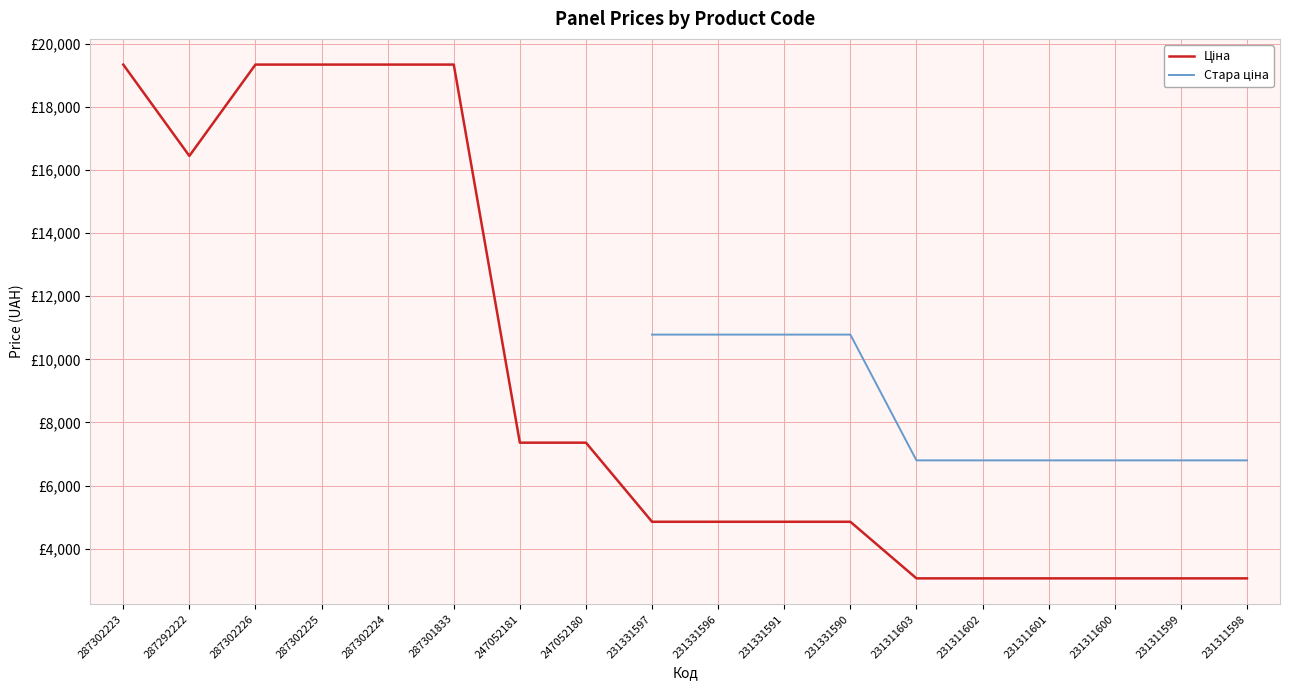

What is the difference between the Ціна values at 231331597 and 287292222?

11594.9